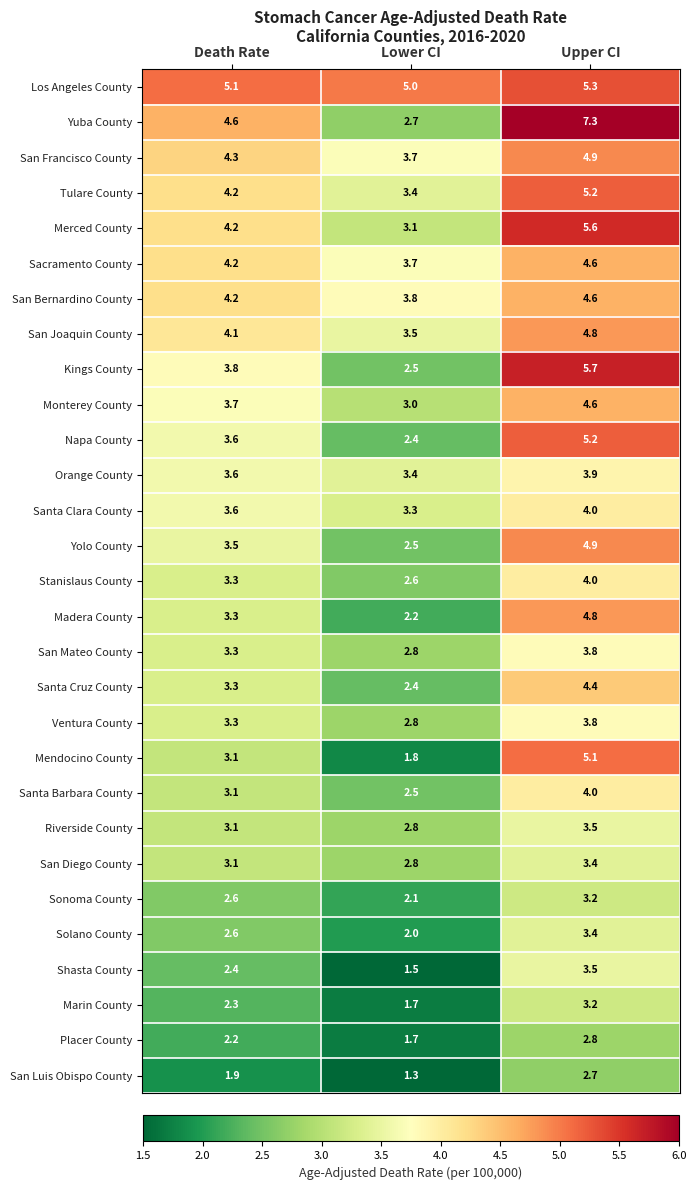

Where is Santa Barbara County nearest to the value 3?

Death Rate